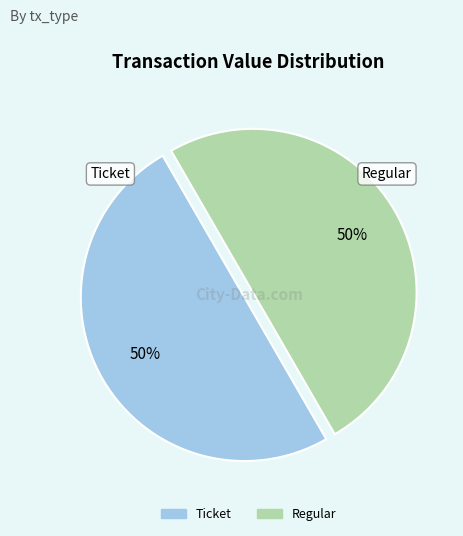

To the nearest percent, what is the average slice percentage?

50%